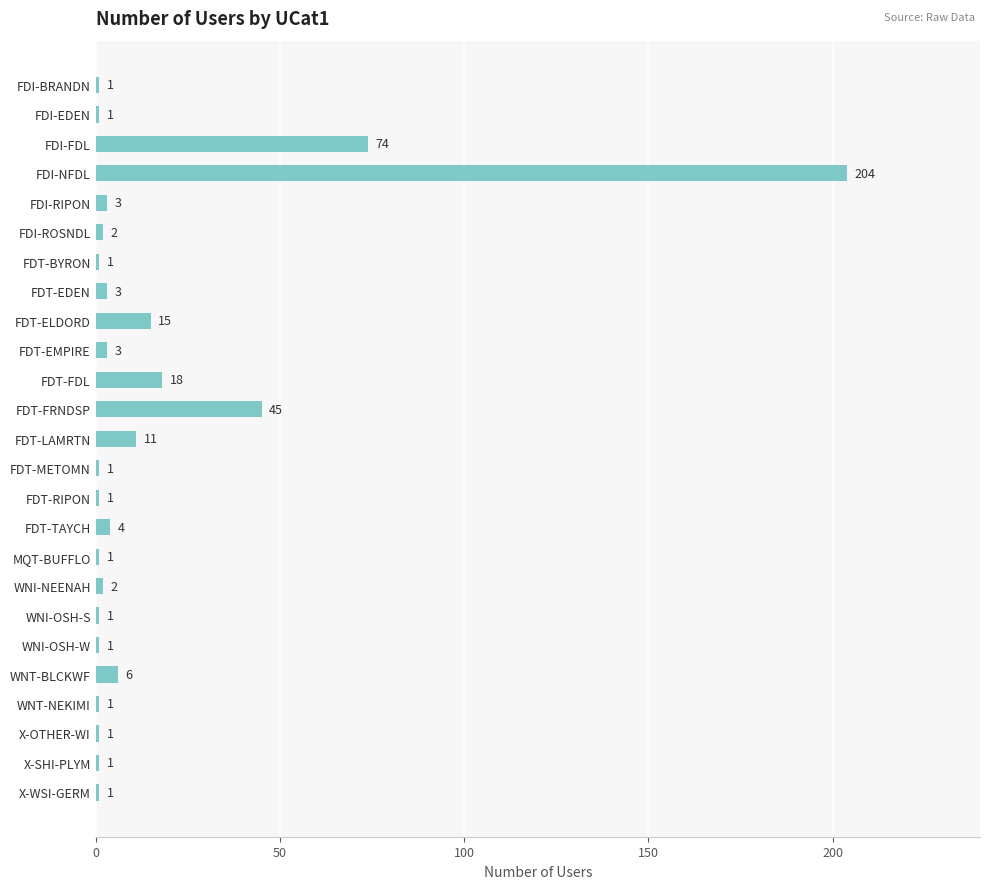

What position from the top is FDI-FDL?

3